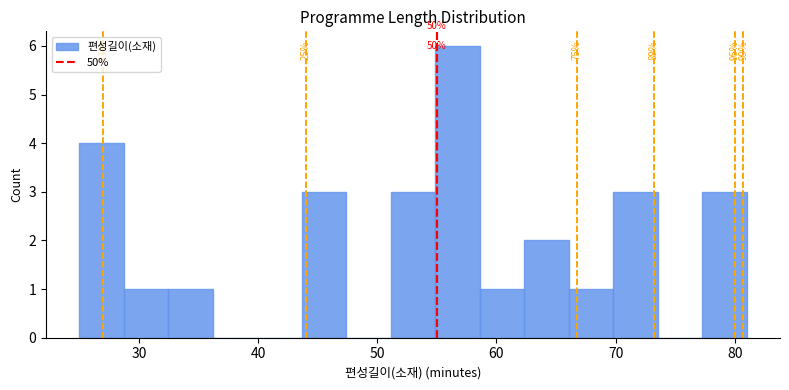

Around what value on the x-axis is the tallest bar? Give the approximate position of its centre, as read against the axis.

57